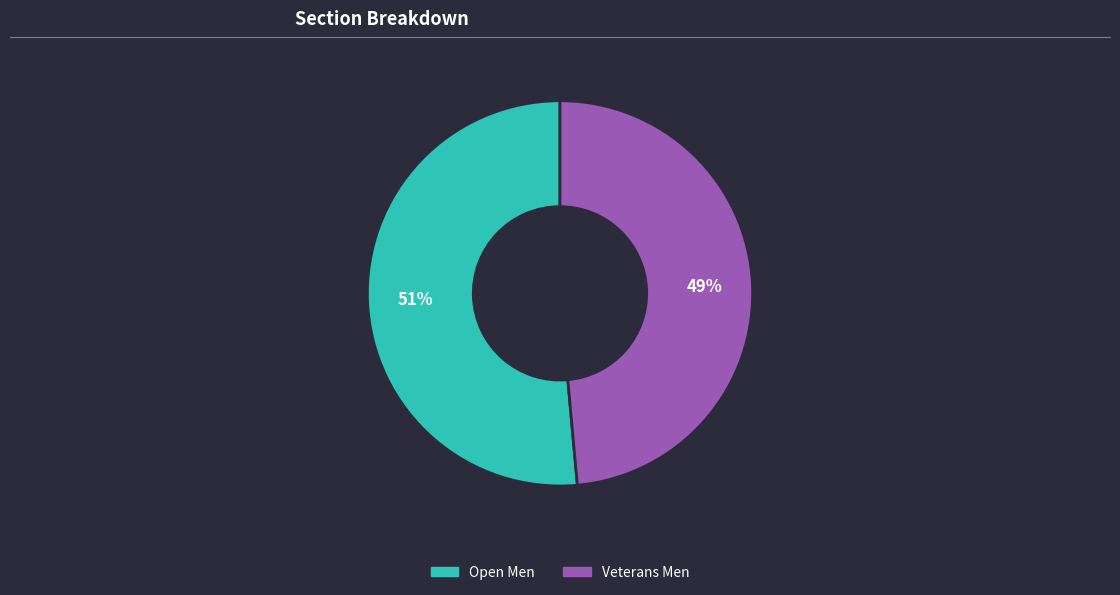

Is there a majority slice in this chart?

Yes